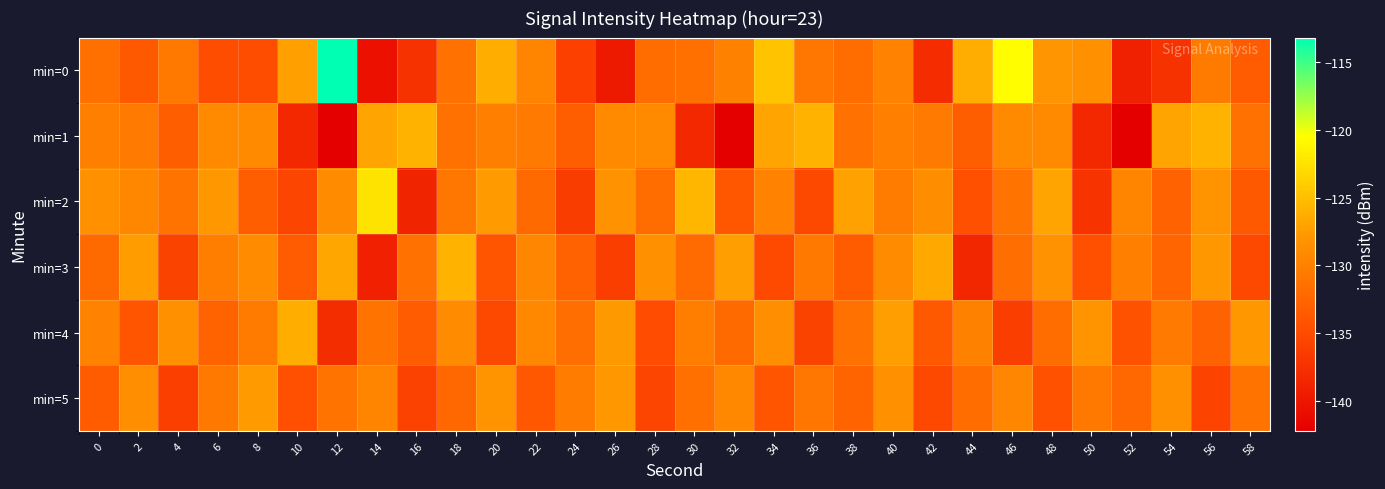

What is the total value across all series at 50?

-797.5